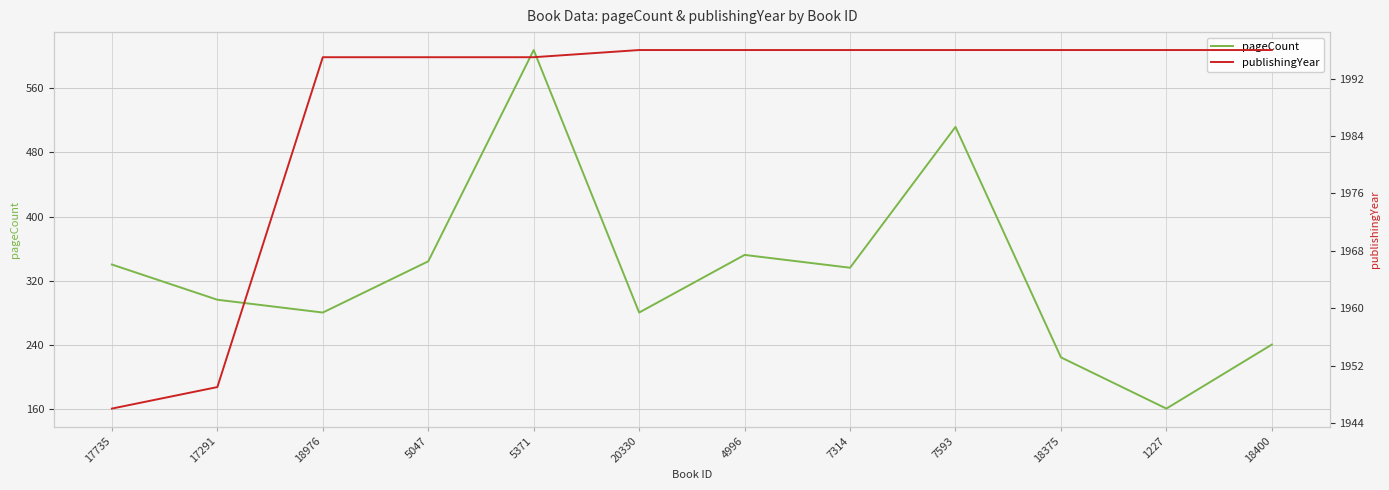

At which category does pageCount reach its first local valley?

18976